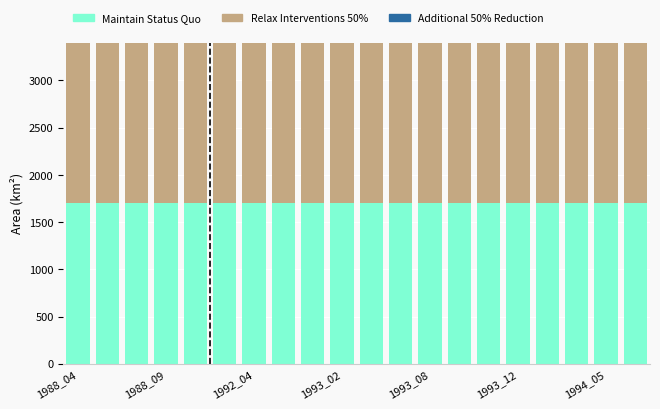

How many distinct data groups are displayed?

3